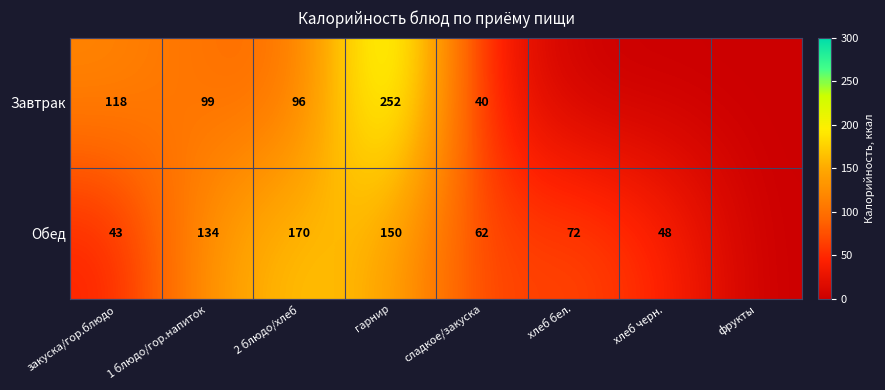

What is the sum of the Обед values at закуска/гор.блюдо and 1 блюдо/гор.напиток?

177